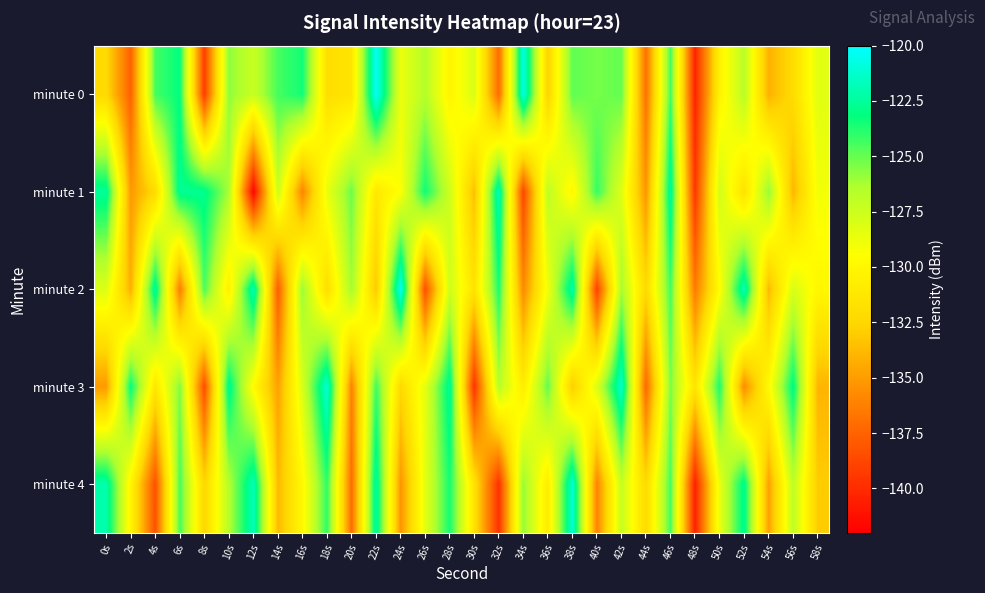

At 58s, list the series in order from largest to smallest.

minute 0, minute 1, minute 2, minute 4, minute 3